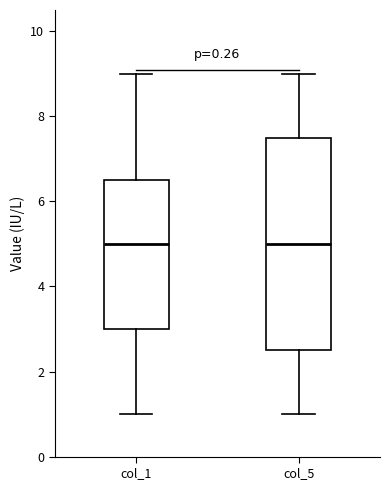

Comparing the boxes themselves (not the whiskers), which one is the tallest?

col_5